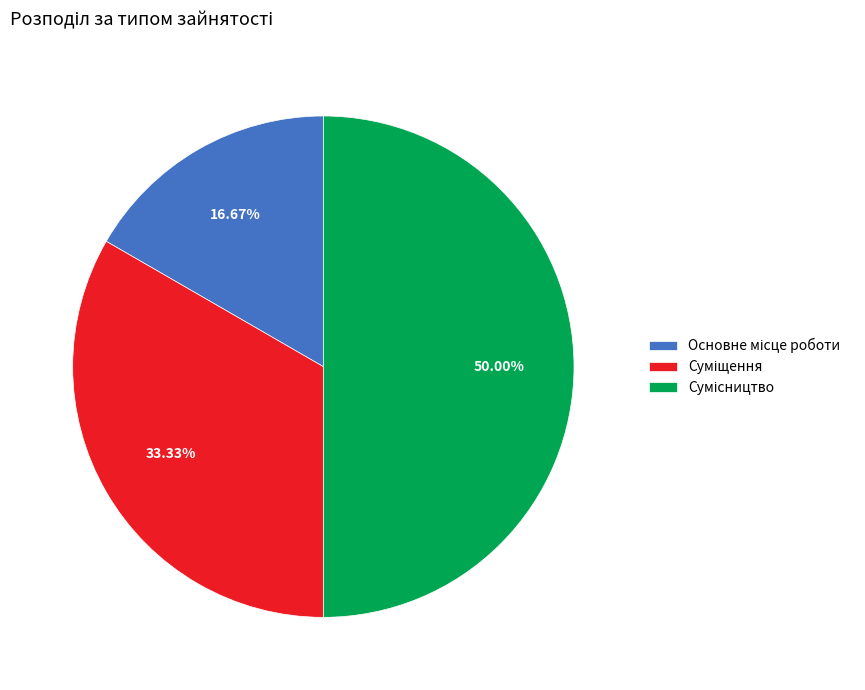

Does any single category account for the majority?

No